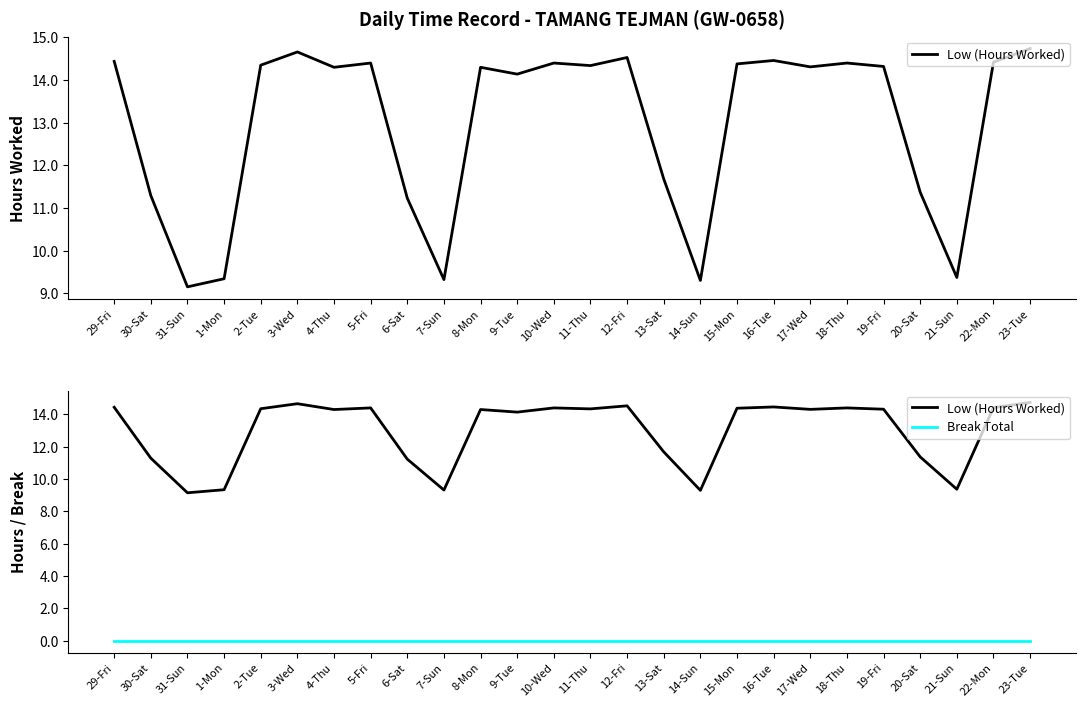

Which series has the largest total across all categories?

Low (Hours Worked)